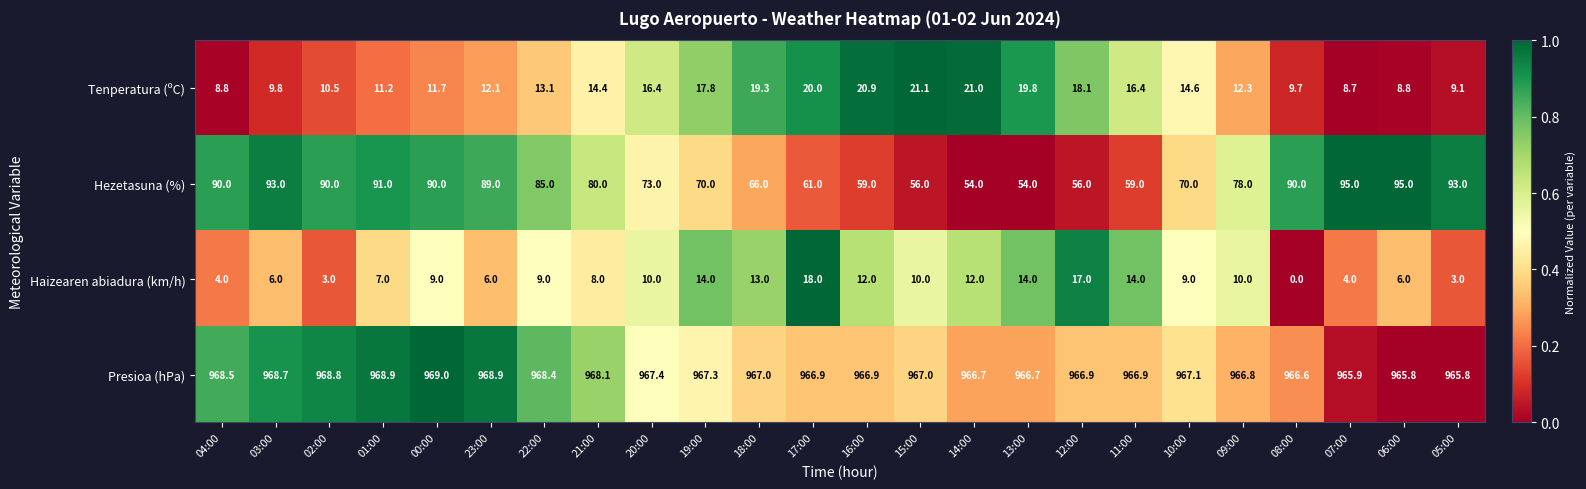

At 11:00, list the series in order from largest to smallest.

Presioa (hPa), Hezetasuna (%), Tenperatura (ºC), Haizearen abiadura (km/h)